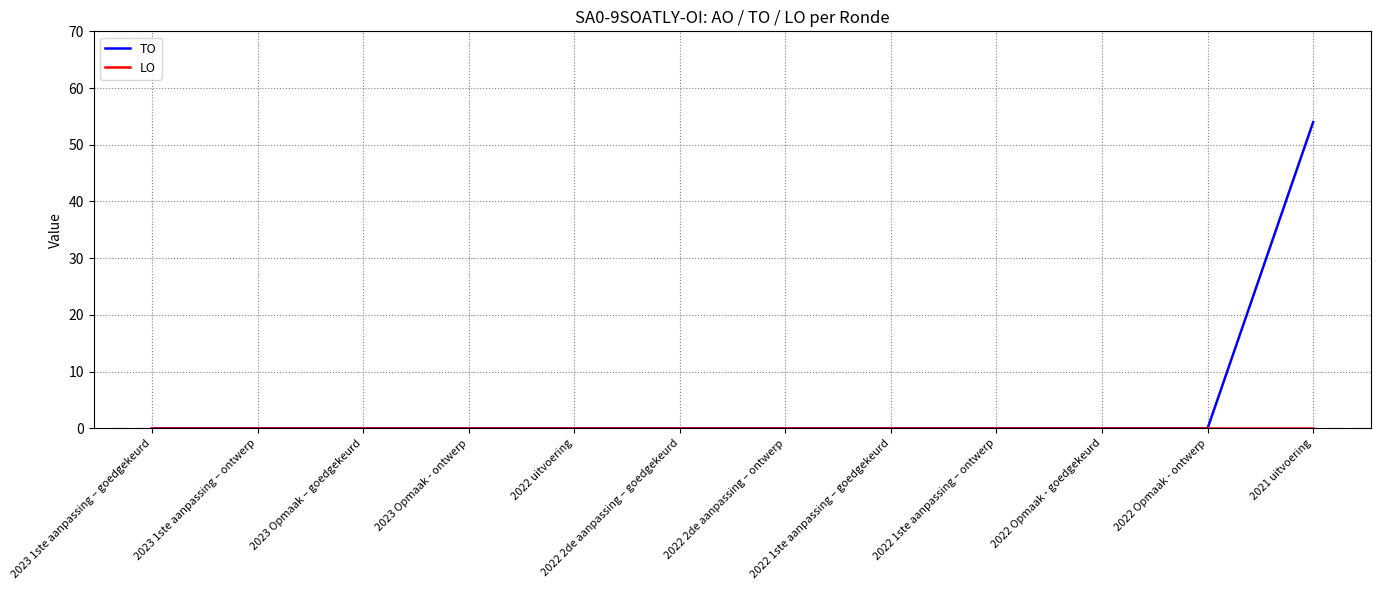

Which series has the largest total across all categories?

TO